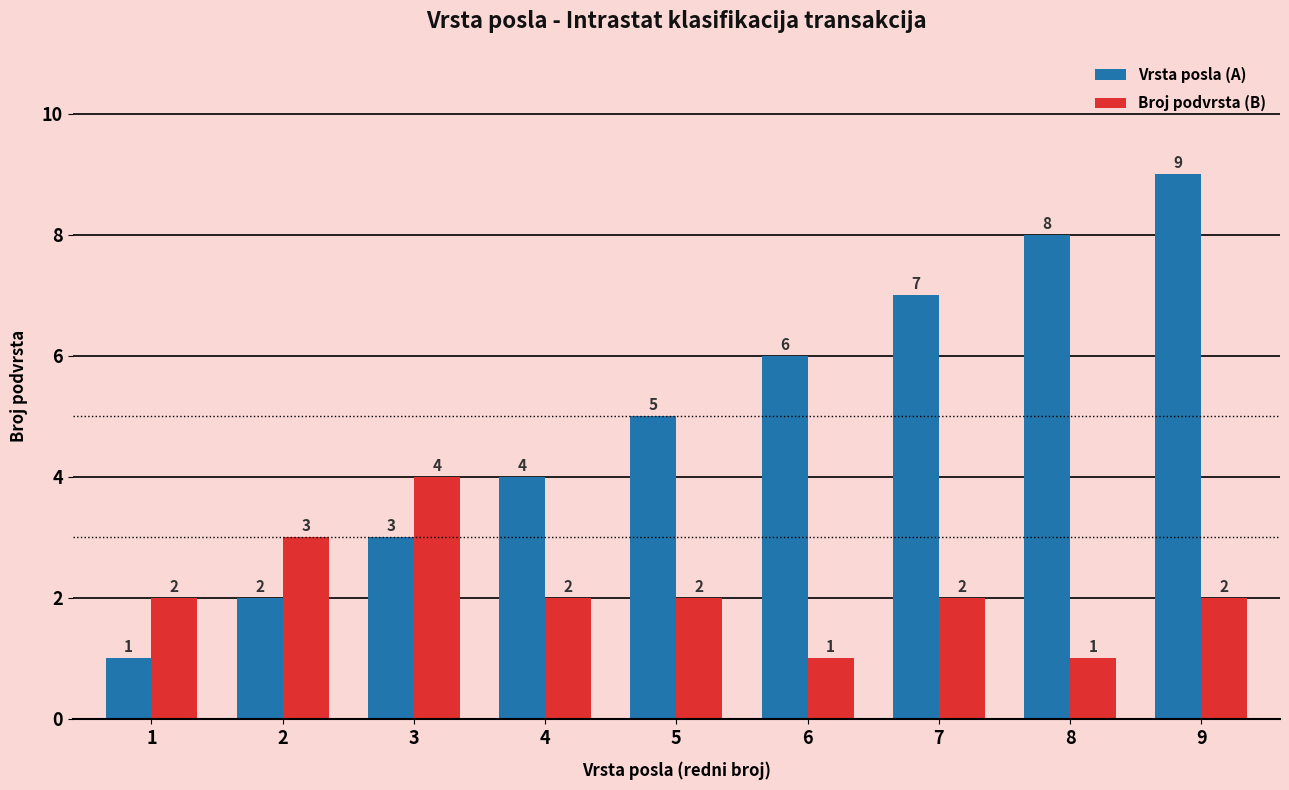

Which series has the widest spread of values?

Vrsta posla (A)